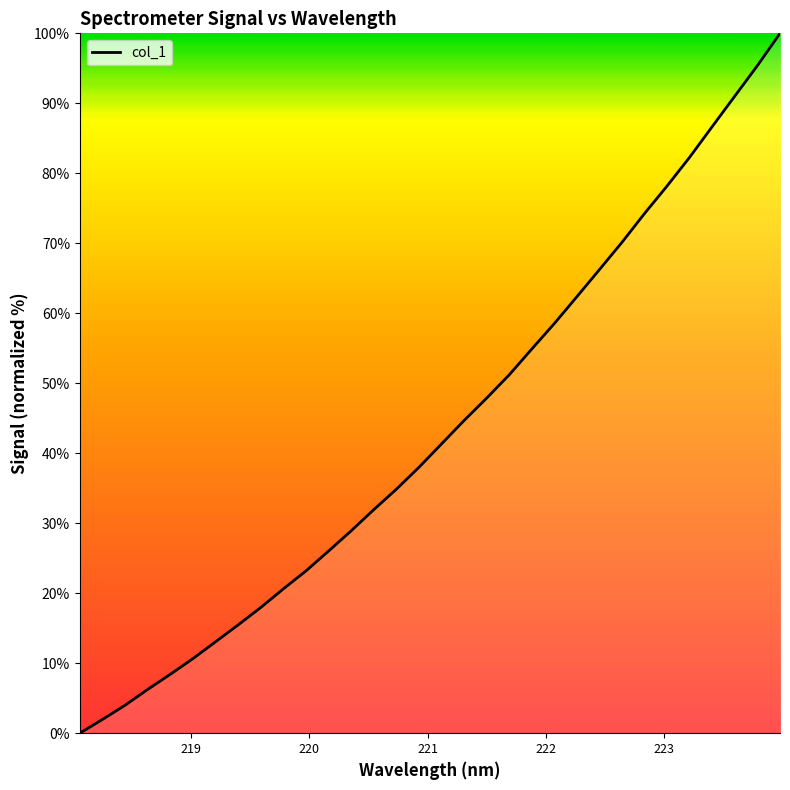

What is the difference between the maximum and minimum values?

100.0